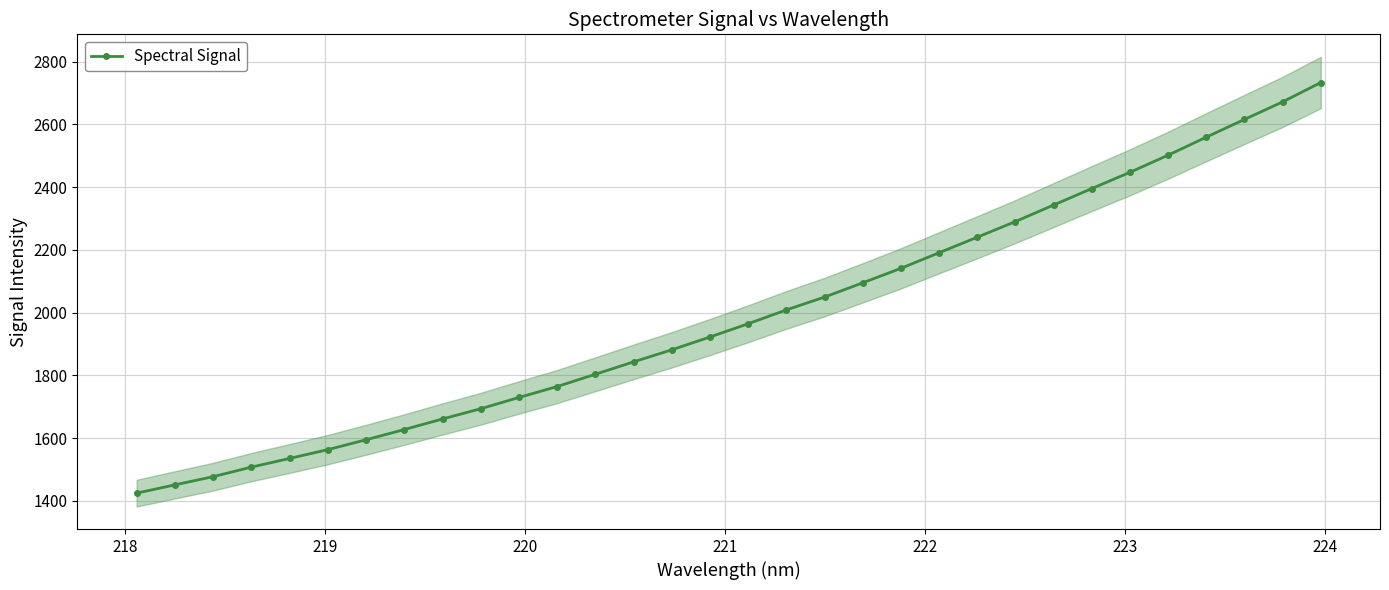

What is the value of the Spectral Signal point at the 6th from the left?

1562.9